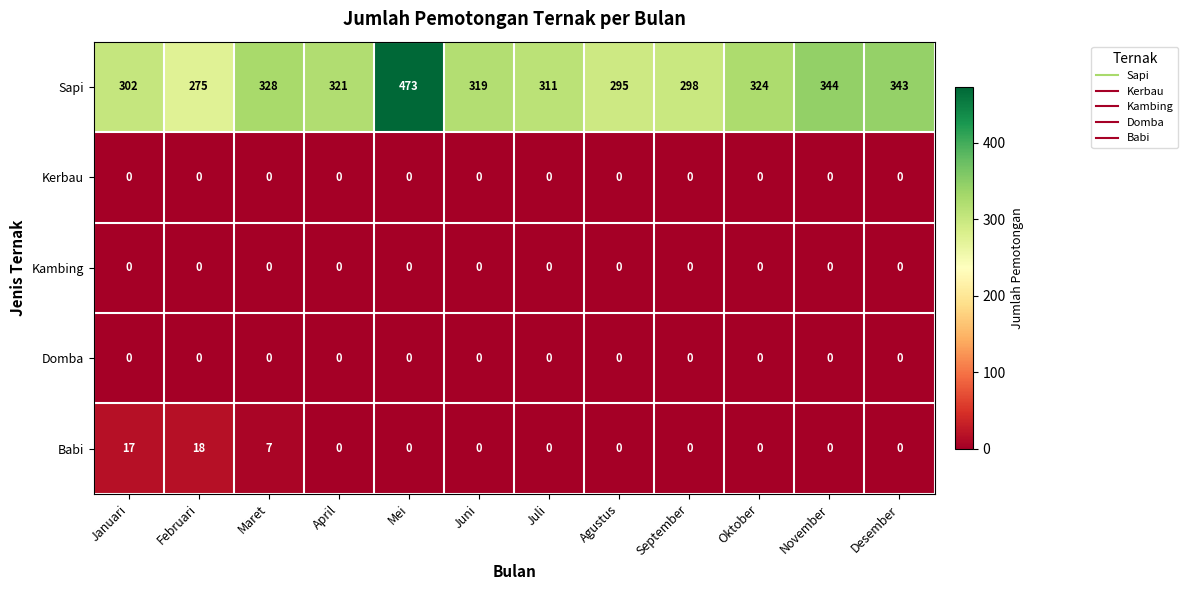

Which series has the largest range (max minus min)?

Sapi